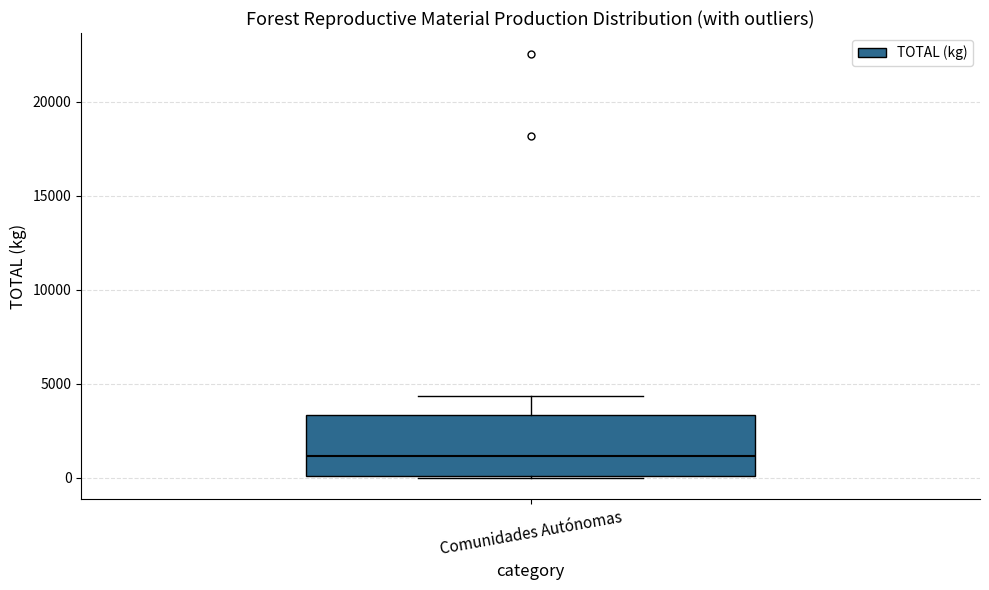

Read this box plot against the y-axis: the position of the median line, the range covered by the box, and the ends of both whiskers. The values are not printed on the chart, so give them approximately, as read against the axis.

median 1000, box 0 to 3500, whiskers 0 to 4500